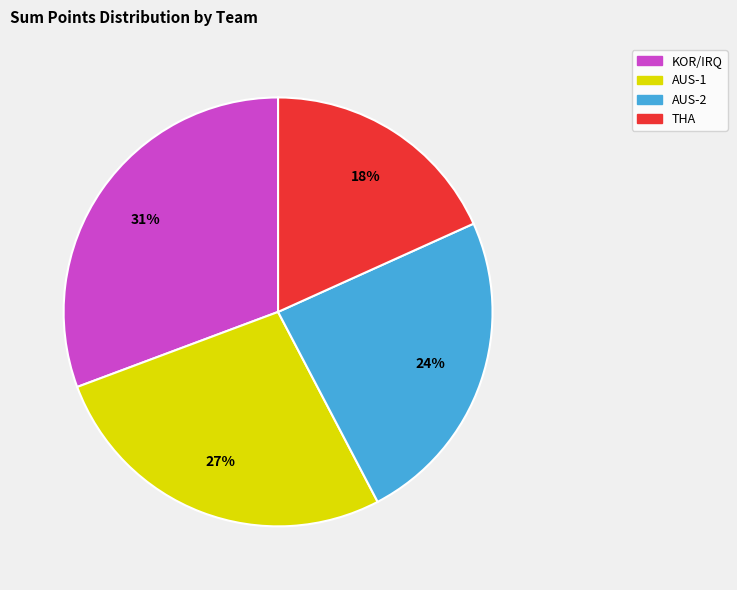

The AUS-2 slice represents 32% of the pie. True or false?

False